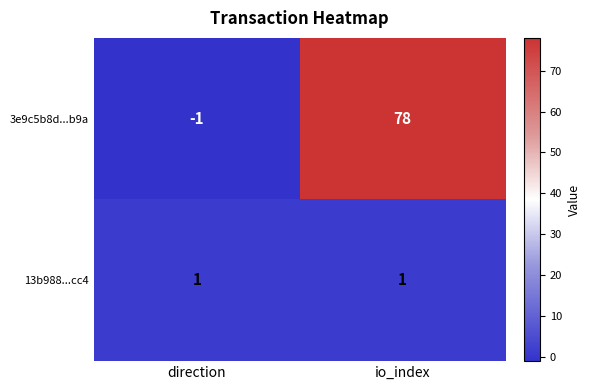

List the series in order of their overall mean, lowest first.

13b988...cc4, 3e9c5b8d...b9a